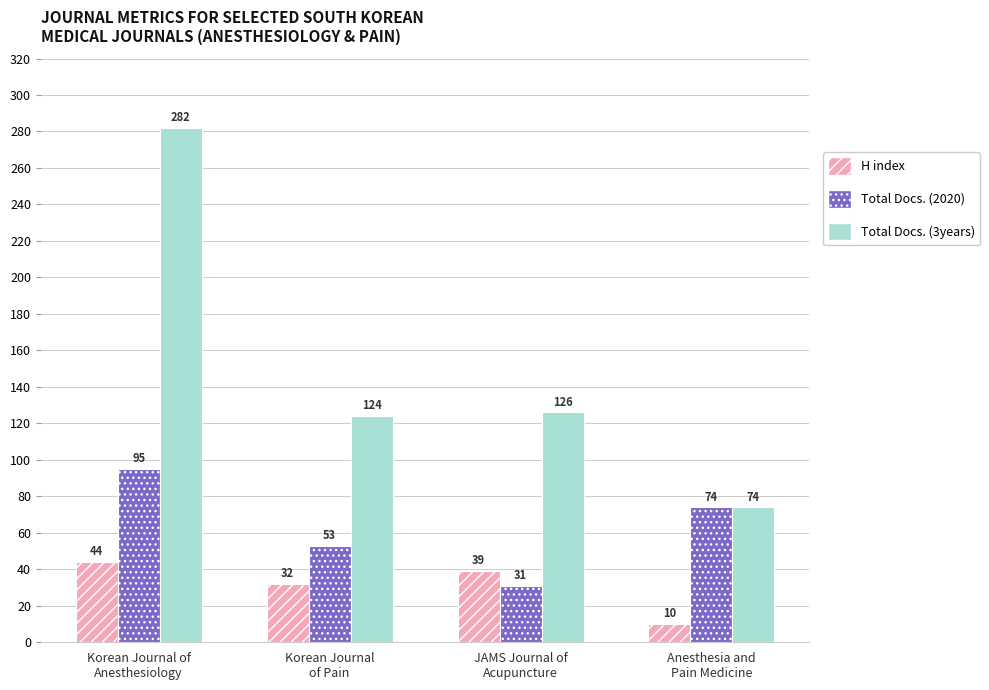

List the series in order of their peak value, lowest first.

H index, Total Docs. (2020), Total Docs. (3years)